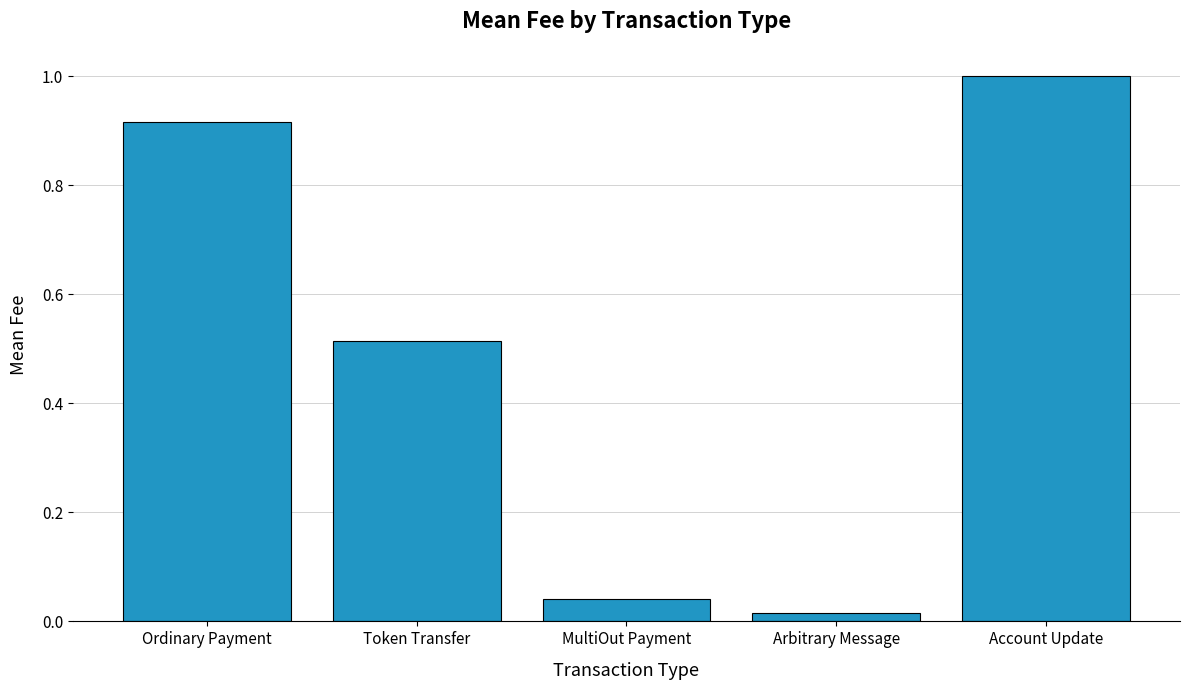

Count the number of data series in this chart.

1